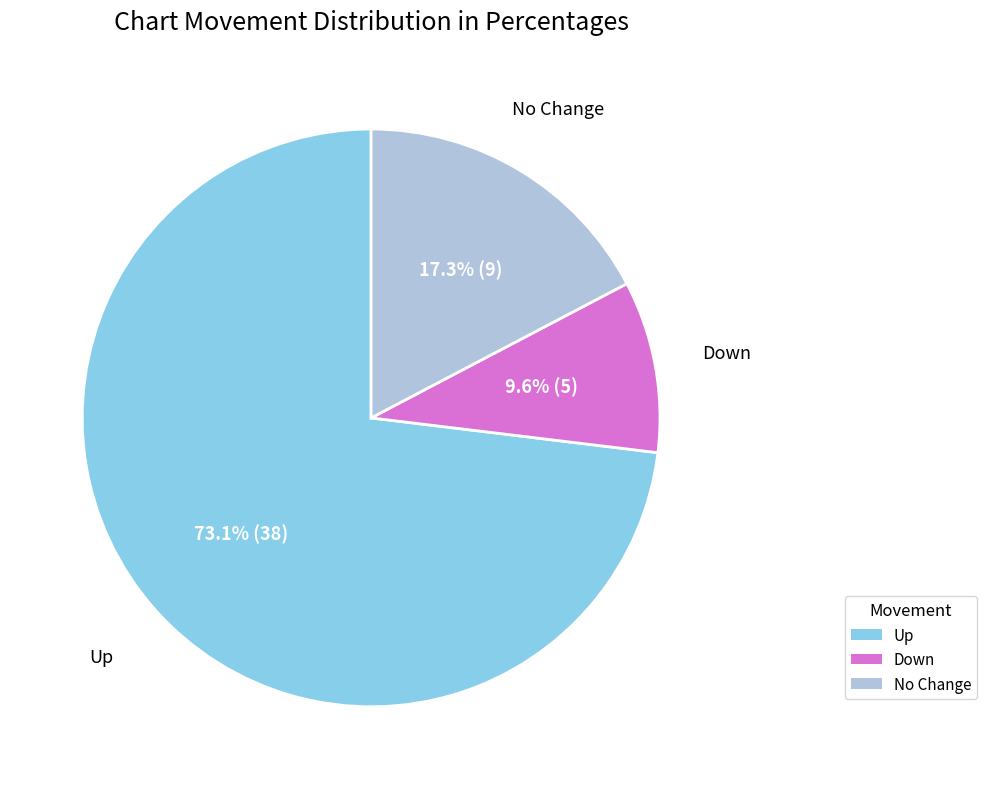

Does any single category account for the majority?

Yes